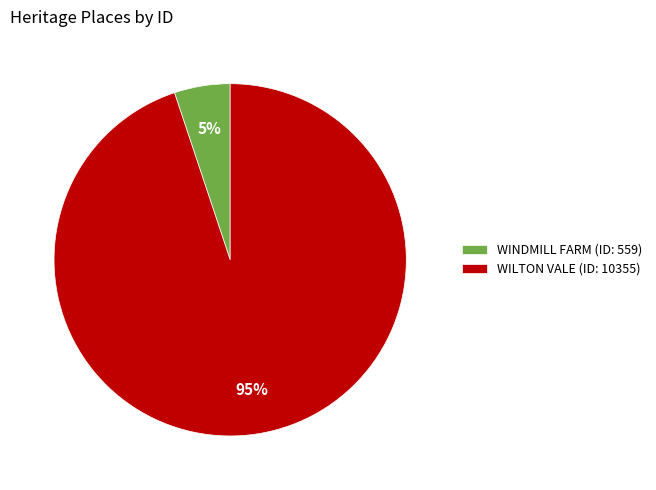

Which slice represents more than half of the pie?

WILTON VALE